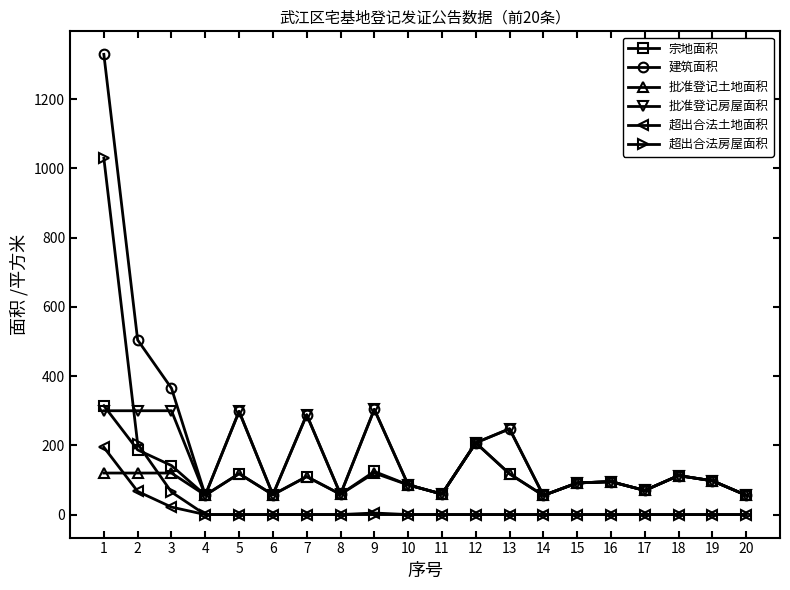

Which series has the largest total across all categories?

建筑面积